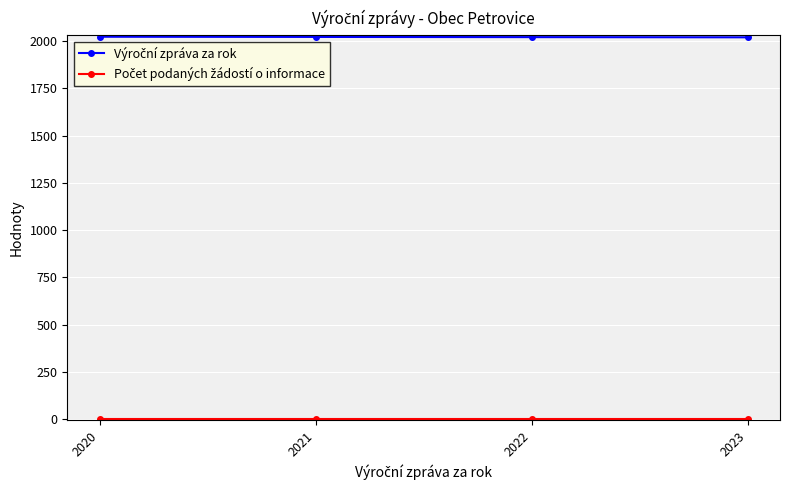

Count the number of data series in this chart.

2